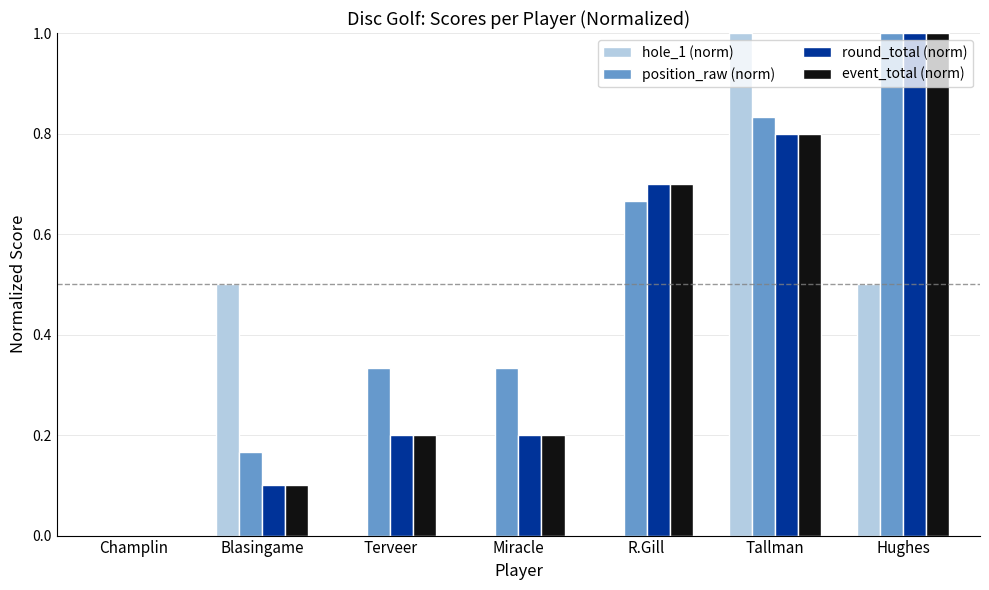

What is the sum of the position_raw (norm) values at R.Gill and Miracle?

1.0